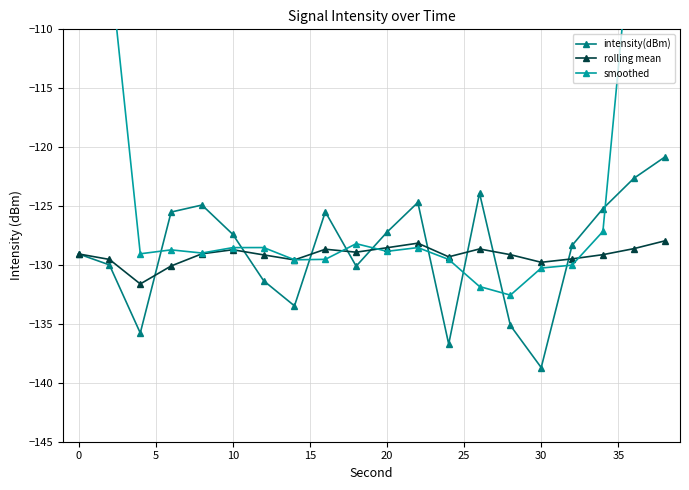

How many interior local valleys does the rolling mean series have?

5